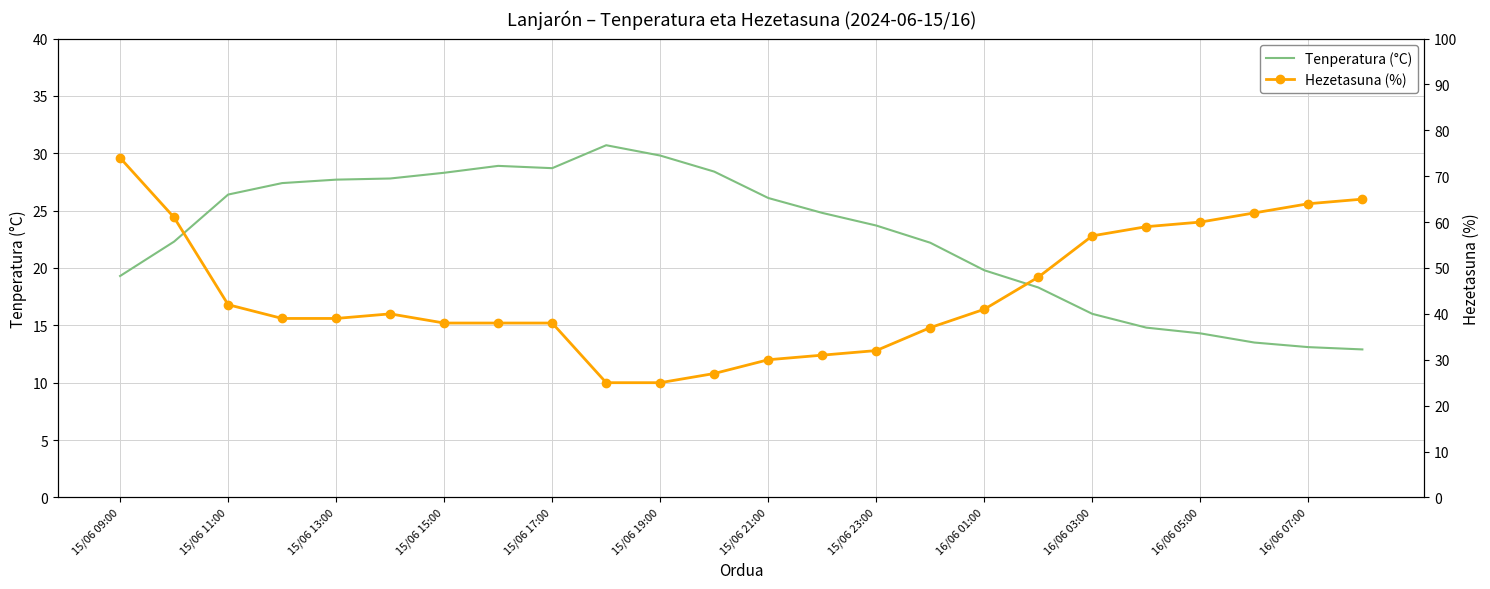

What is the greatest value displayed?

74.0